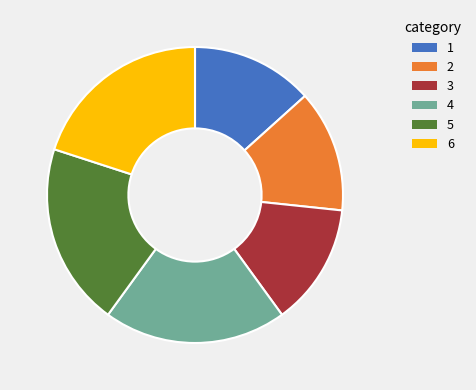

True or false: 4 accounts for 20% of the total.

True